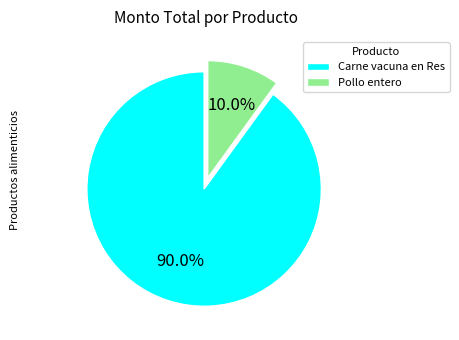

How many slices are in this pie chart?

2